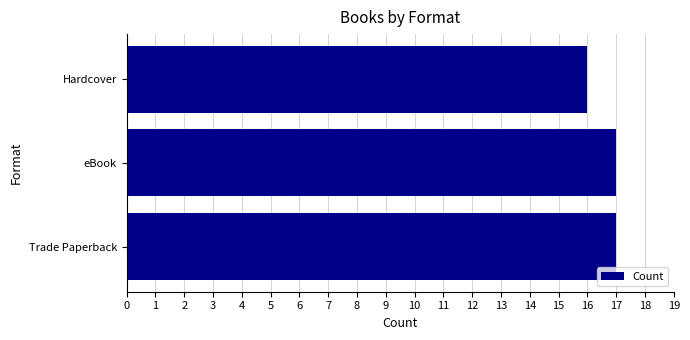

True or false: the data shows 17 at eBook.

True